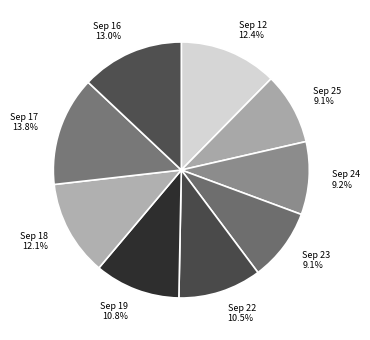

Approximately how many times larger is the value at Sep 19 compared to Sep 23?

1.2